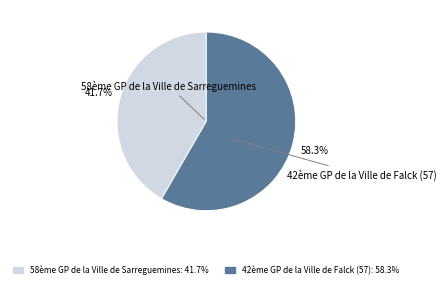

Which has a higher value, 58ème GP de la Ville de Sarreguemines or 42ème GP de la Ville de Falck (57)?

42ème GP de la Ville de Falck (57)